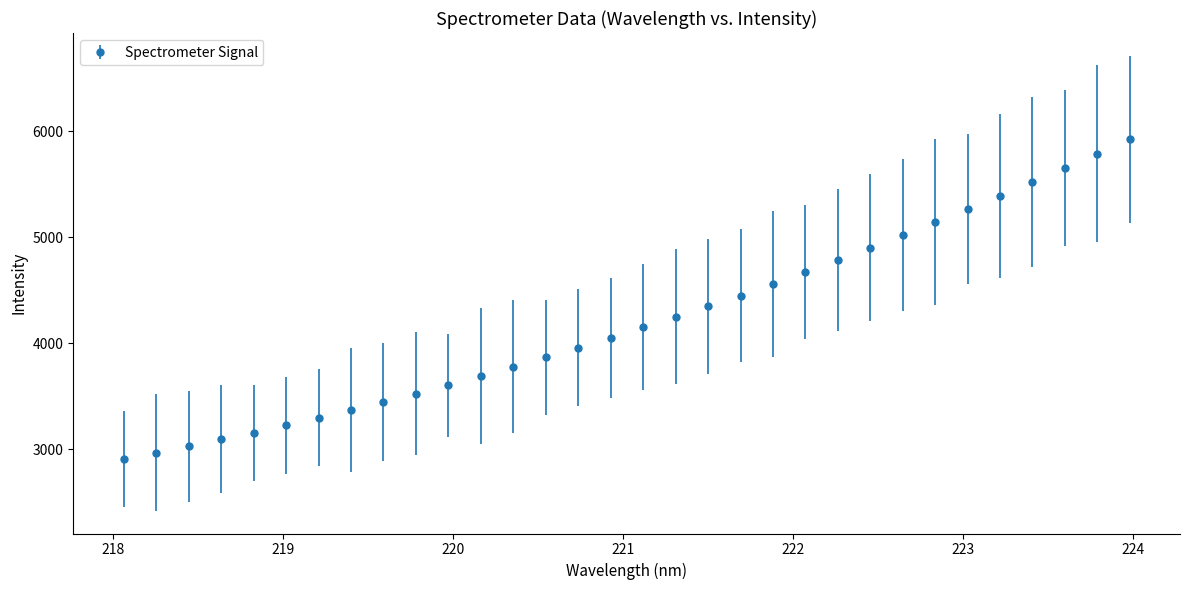

What is the difference between the maximum and minimum values?

3017.1